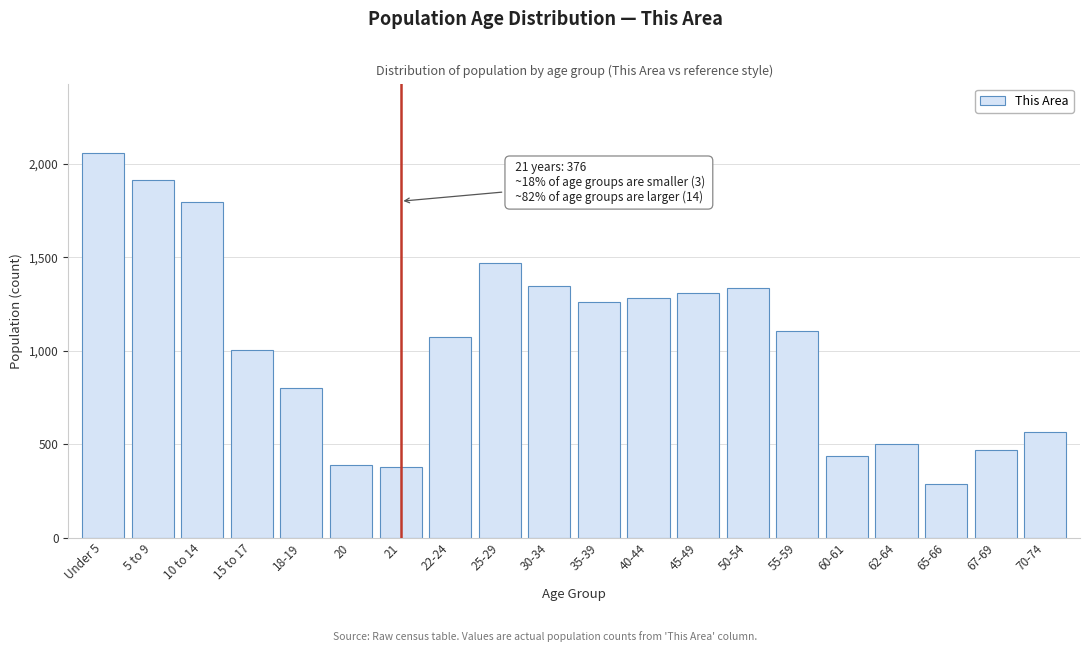

Reading left to right, list all the values displayed in this chart.

Under 5=2059	5 to 9=1916	10 to 14=1795	15 to 17=1004	18-19=798	20=386	21=376	22-24=1074	25-29=1468	30-34=1347	35-39=1262	40-44=1280	45-49=1309	50-54=1337	55-59=1106	60-61=434	62-64=501	65-66=284	67-69=466	70-74=566